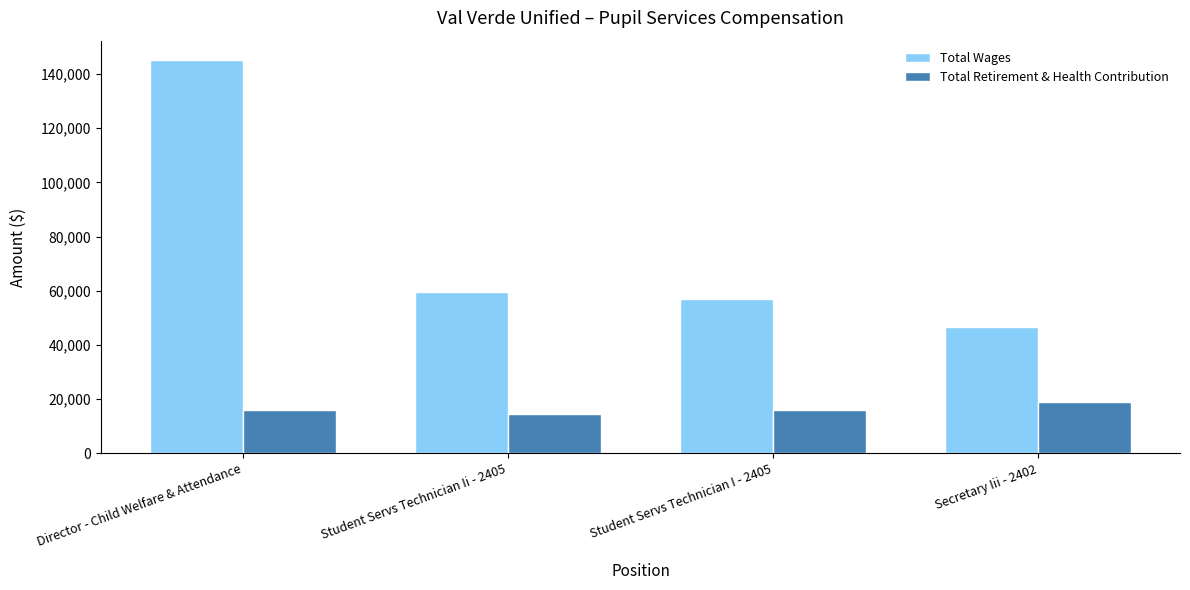

What is the difference between the Total Wages values at Secretary Iii - 2402 and Student Servs Technician Ii - 2405?

13019